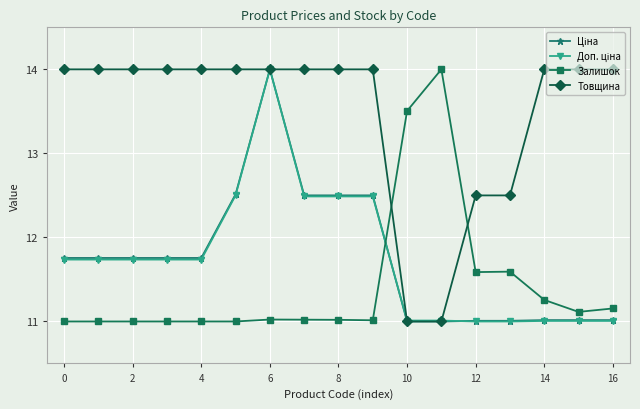

Which series has the largest total across all categories?

Товщина